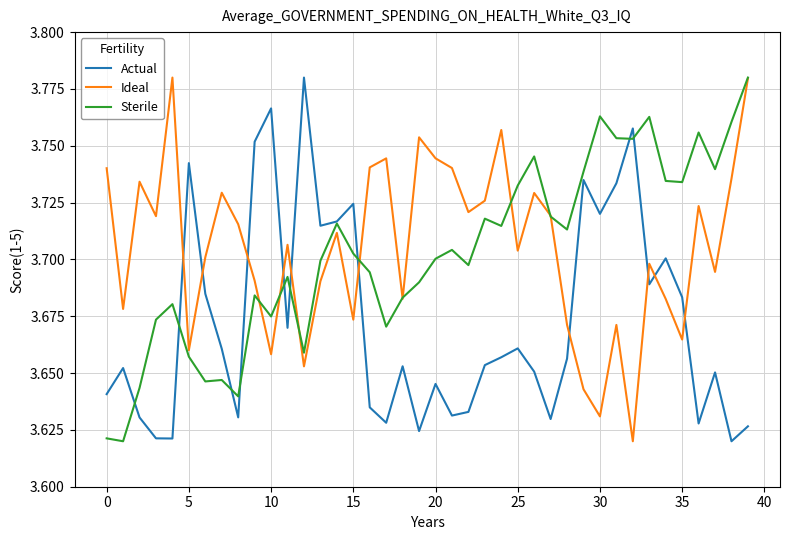

How many Actual values are between 3 and 4?

40